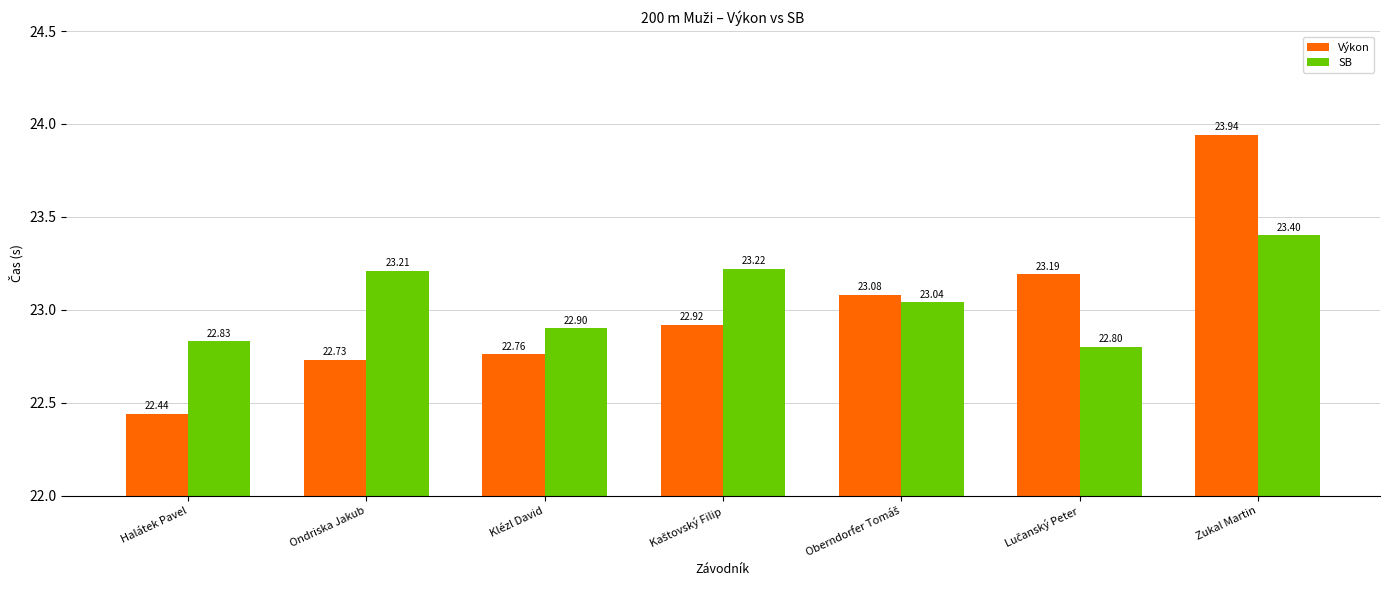

What is the minimum value shown in the chart?

22.4